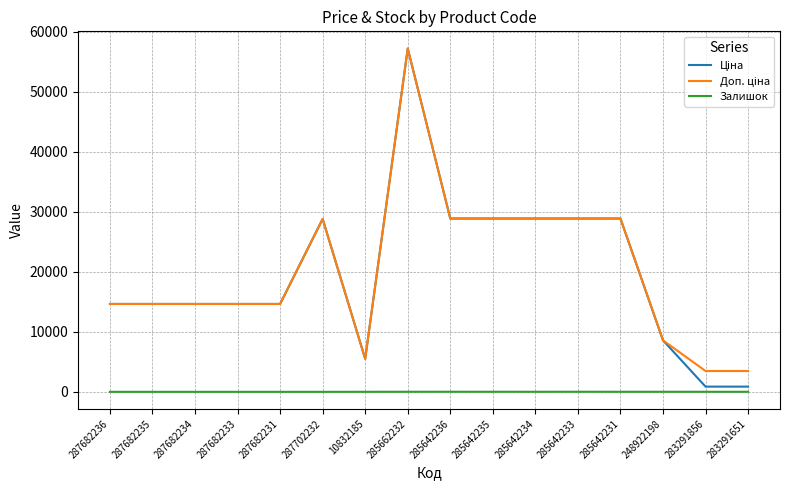

Which category has the highest value across all series?

285662232